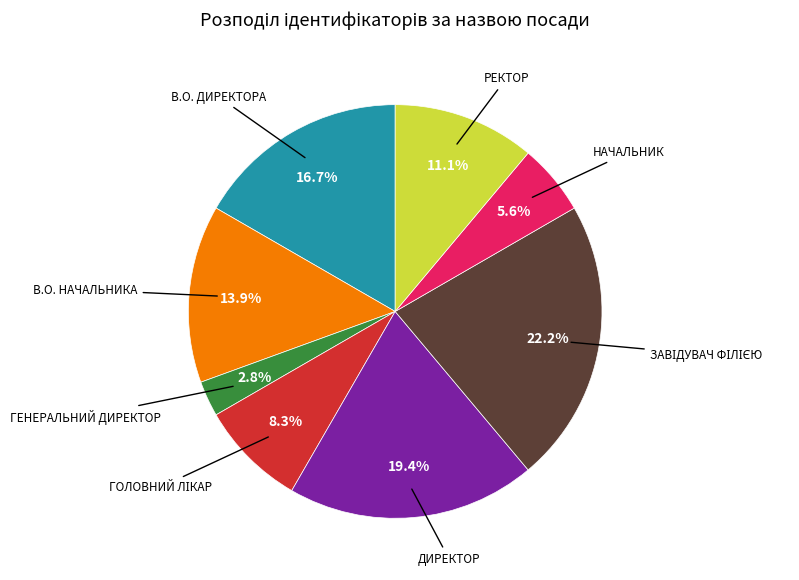

Is there any slice that represents more than half of the pie?

No